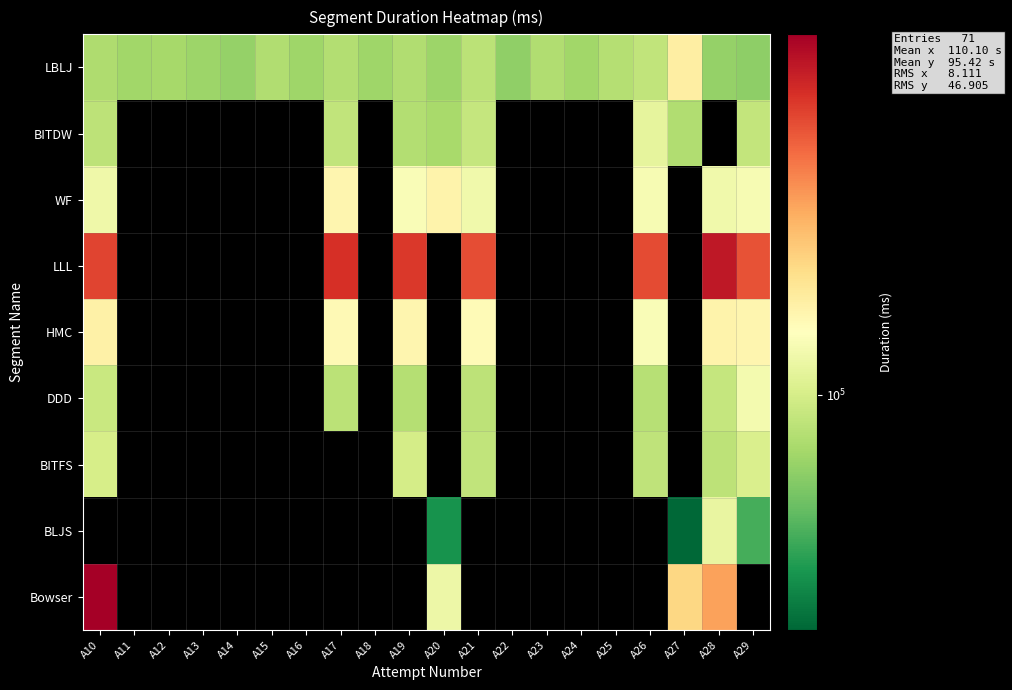

Between A17 and A21, which is larger?

A21